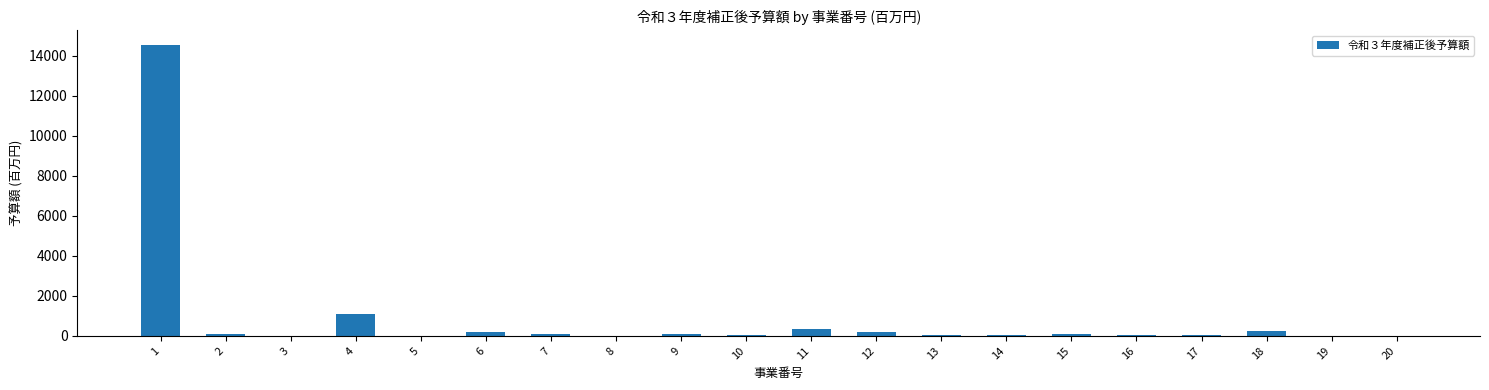

What is the average value?

855.8